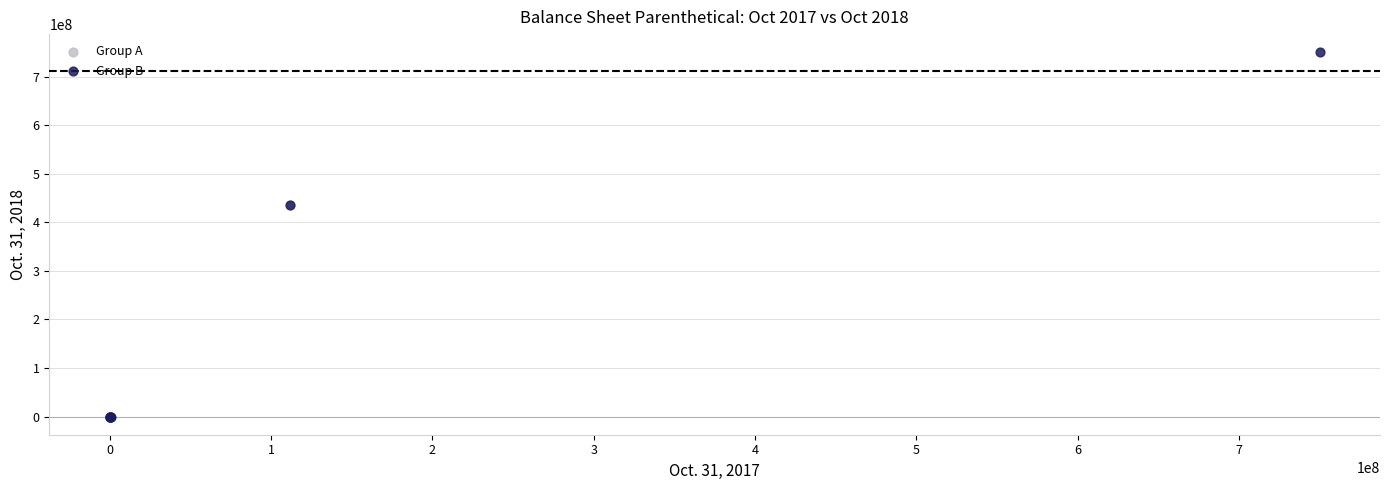

Which series reaches the maximum Y coordinate?

Group B